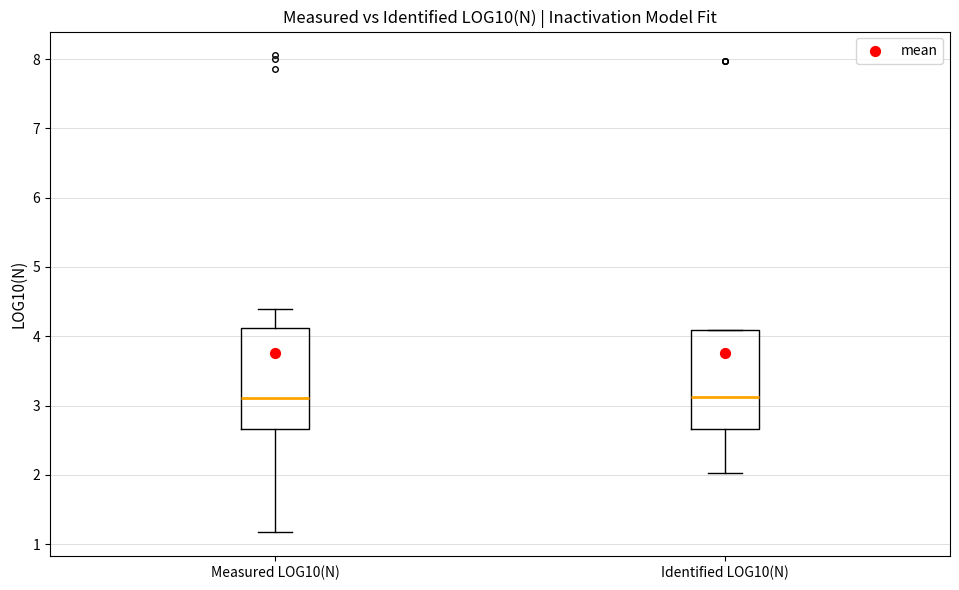

Reading left to right, read every box against the y-axis: the position of its median line, the range the box covers, and the ends of its whiskers. The values are not printed on the chart, so give them approximately, as read against the axis.

Measured LOG10(N): median 3.1, box 2.7 to 4.1, whiskers 1.2 to 4.4
Identified LOG10(N): median 3.1, box 2.7 to 4.1, whiskers 2.0 to 4.1